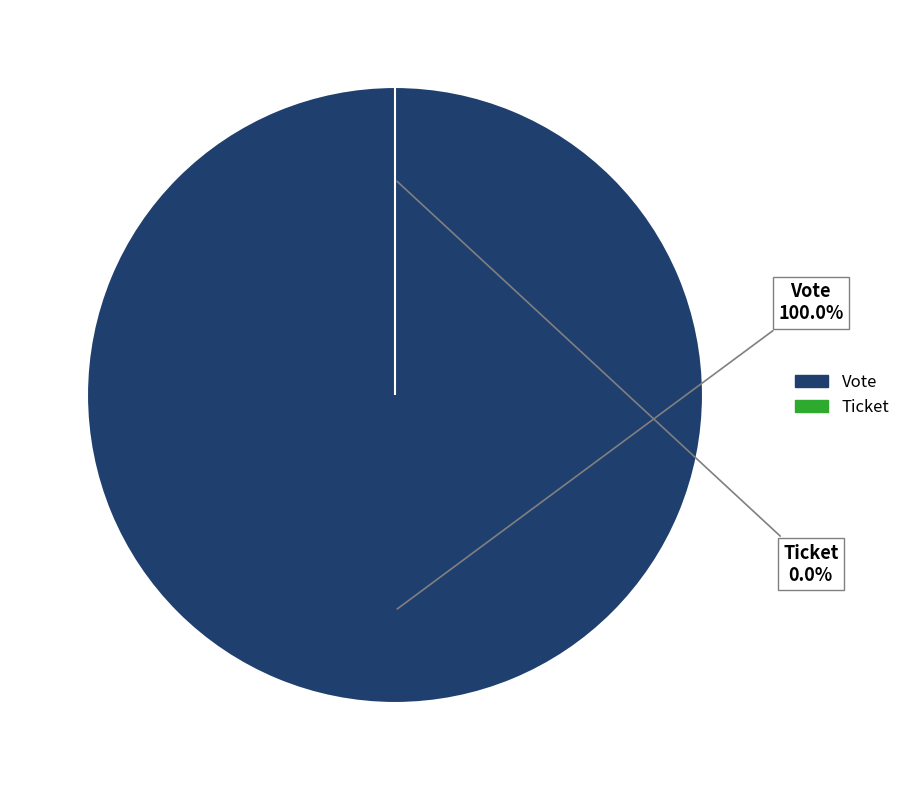

Combined, do Ticket and Vote account for over 50%?

Yes